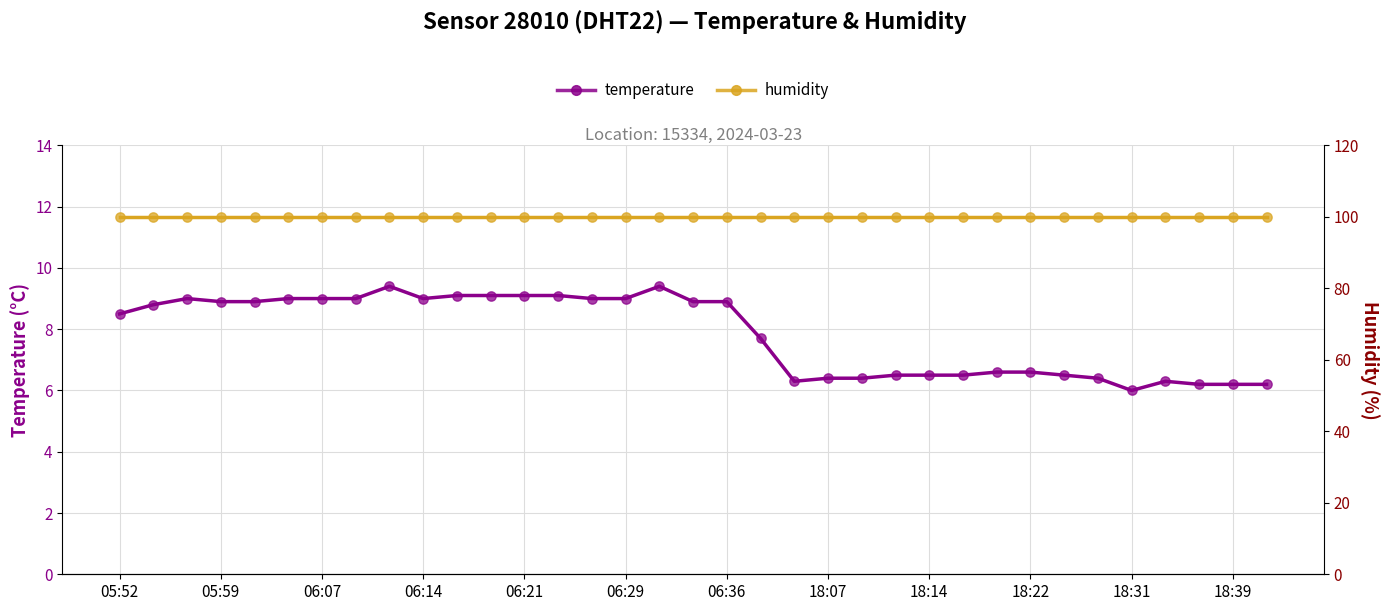

Which series contains the lowest Y value?

temperature